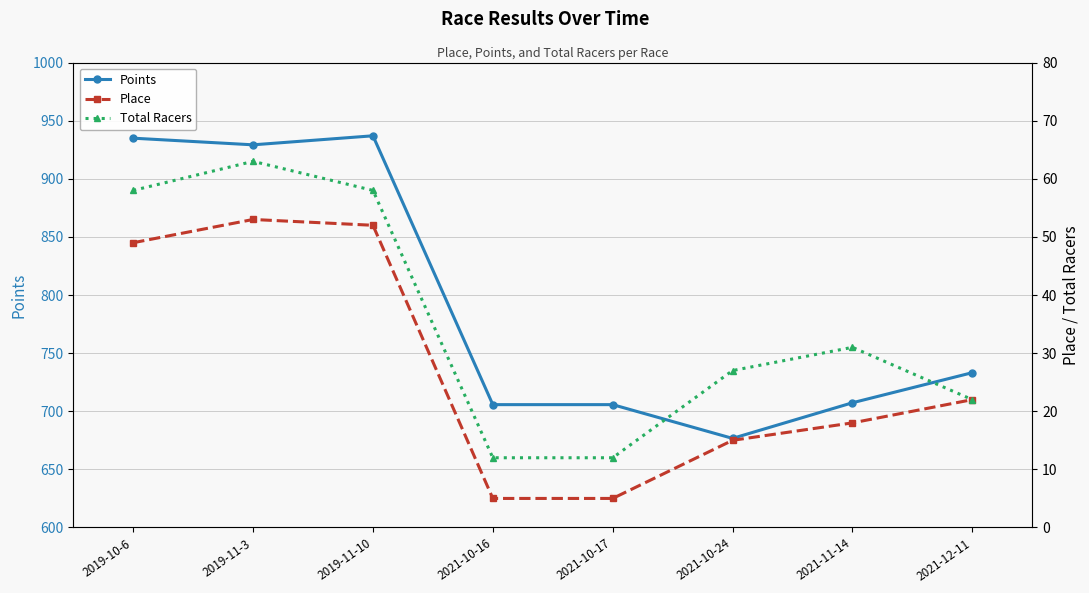

What is the total value across all series at 2019-11-10?

1047.0